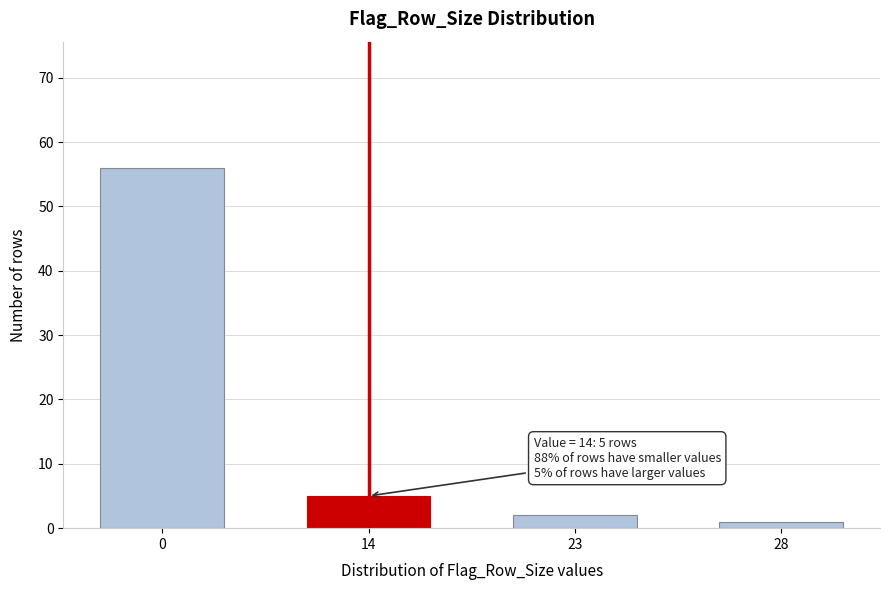

Reading right to left, extract all data points from this chart.

1	2	5	56